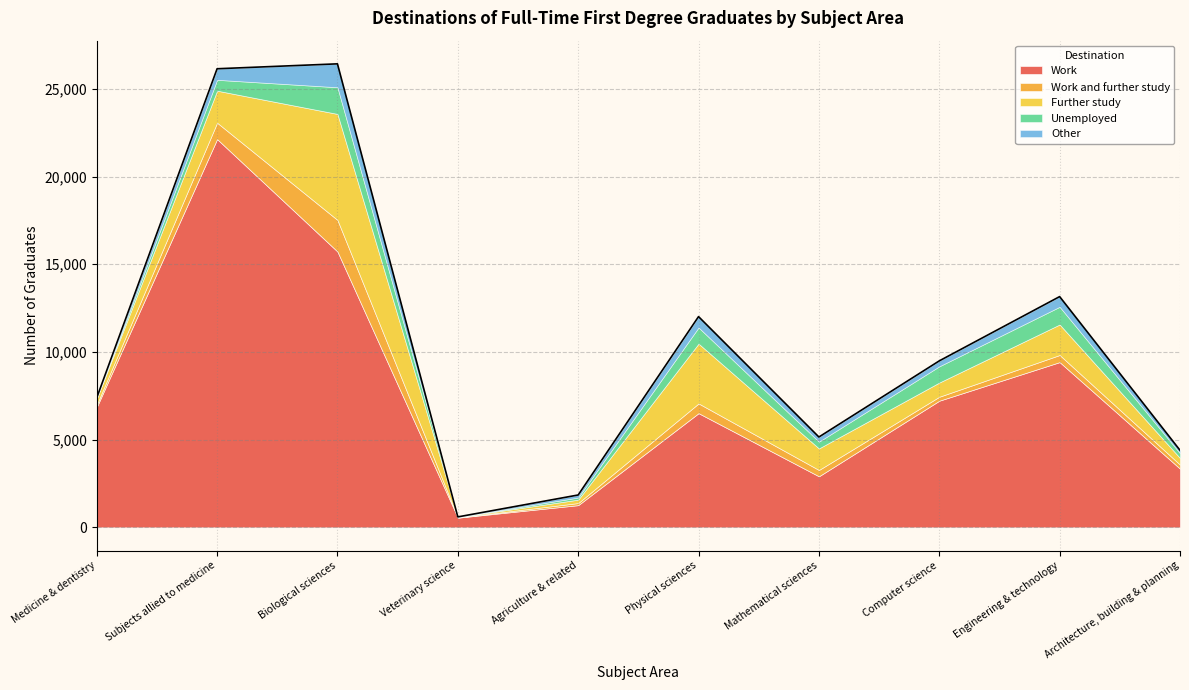

Where does the Work and further study series first go above 360?

Subjects allied to medicine